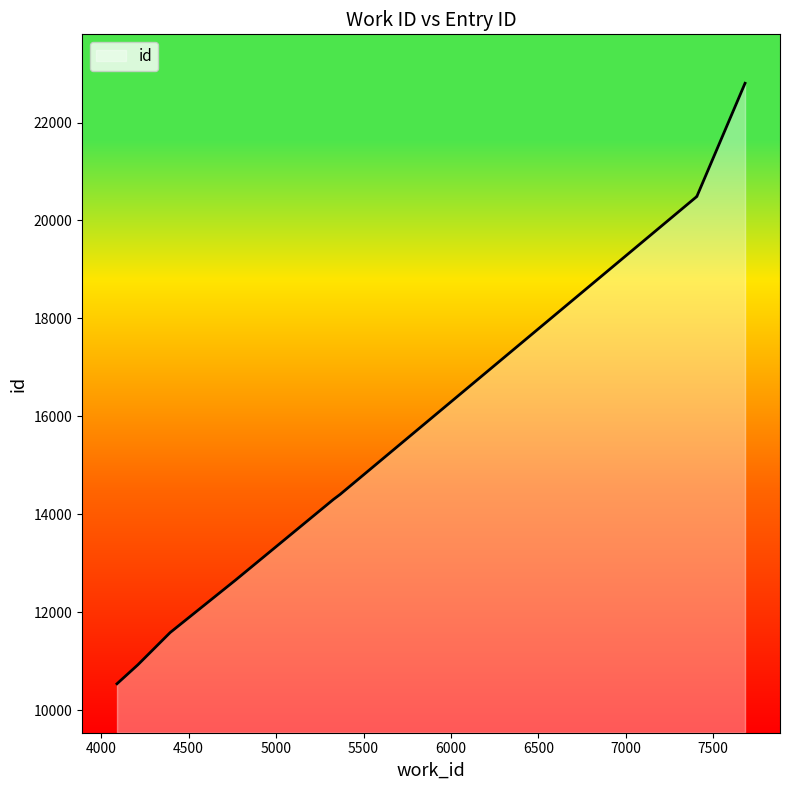

Reading left to right, extract all data points from this chart.

4090=10536	4209=10922	4394=11582	4768=12654	5328=14302	5366=14404	7407=20492	7407=20496	7682=22803